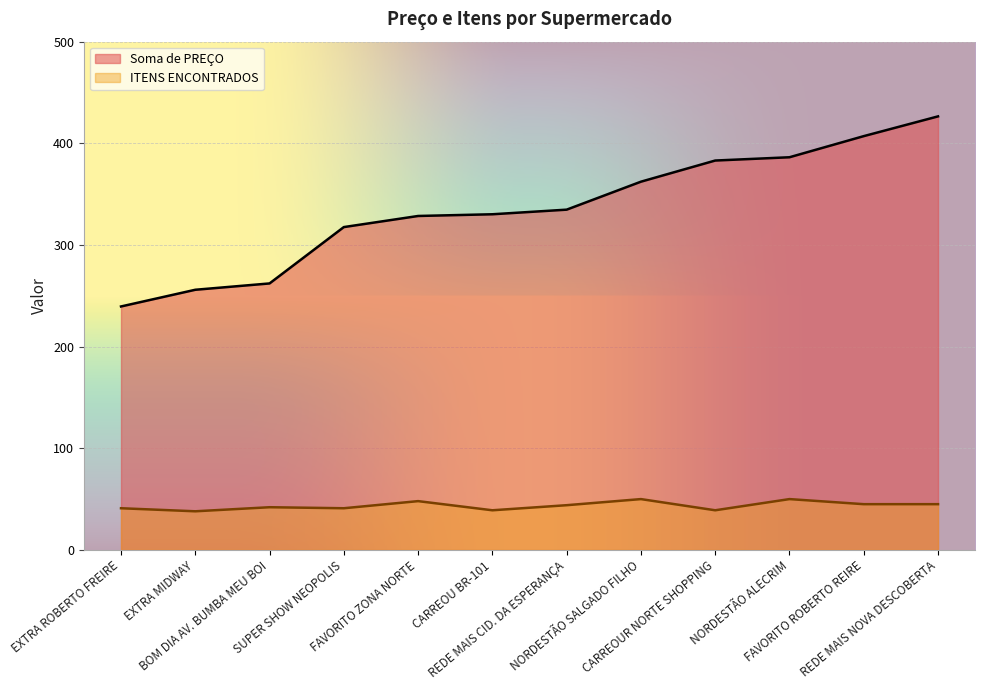

Which category has the lowest value across all series?

EXTRA MIDWAY